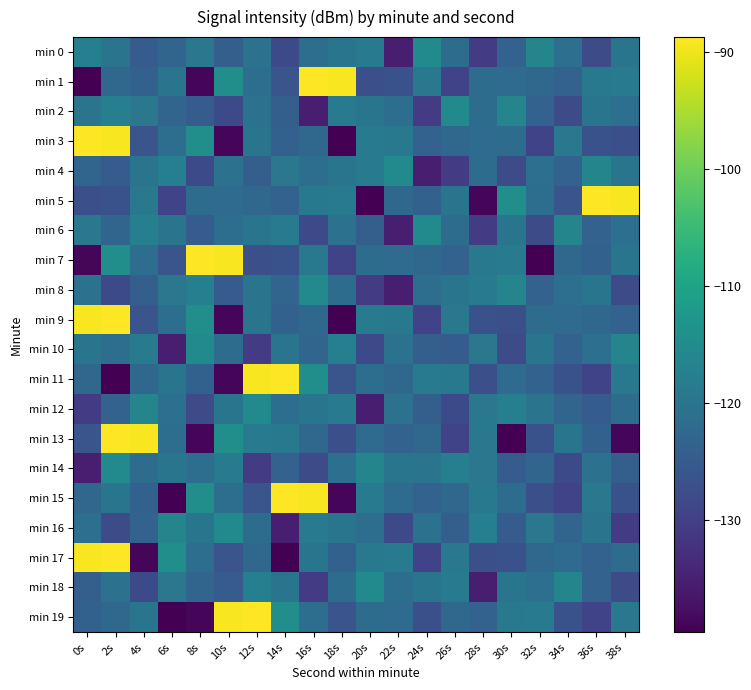

At 4s, list the series in order from largest to smallest.

min 13, min 12, min 6, min 10, min 5, min 2, min 19, min 4, min 7, min 14, min 11, min 16, min 1, min 15, min 8, min 0, min 3, min 9, min 18, min 17